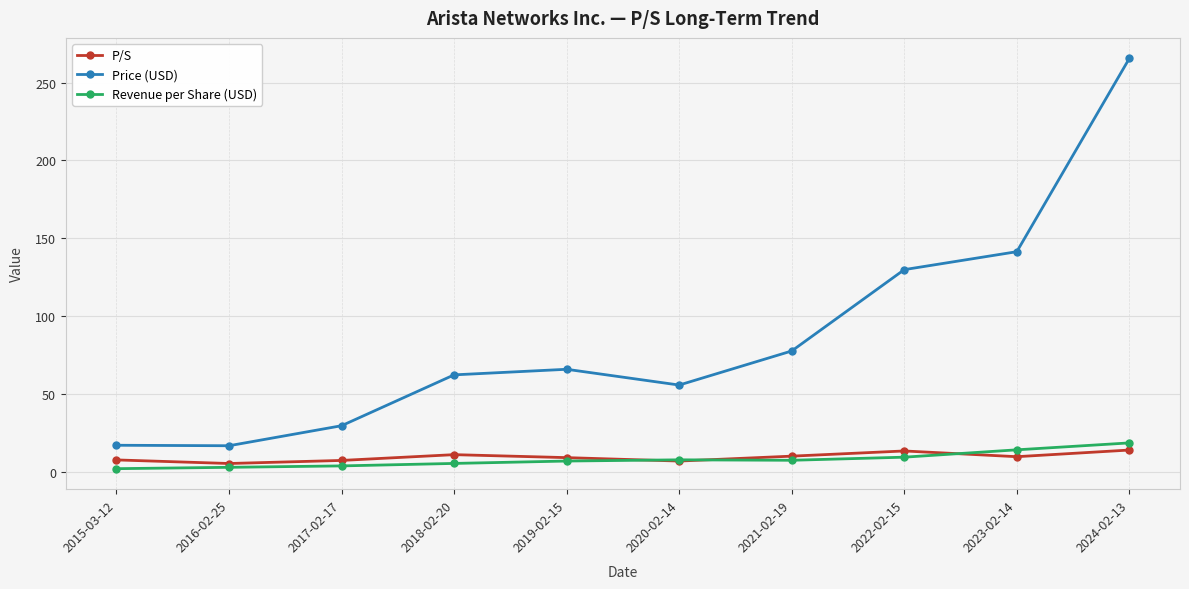

Between 2018-02-20 and 2023-02-14, which series saw the biggest shift?

Price (USD)